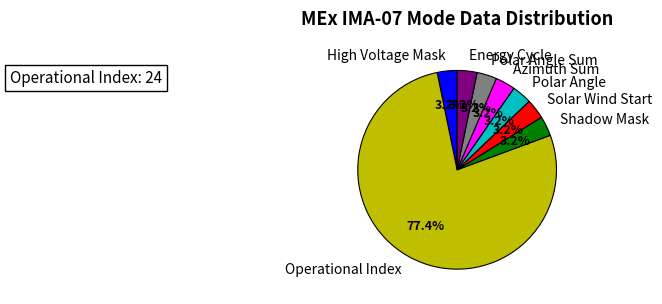

Does Operational Index account for over 50% of the chart?

Yes